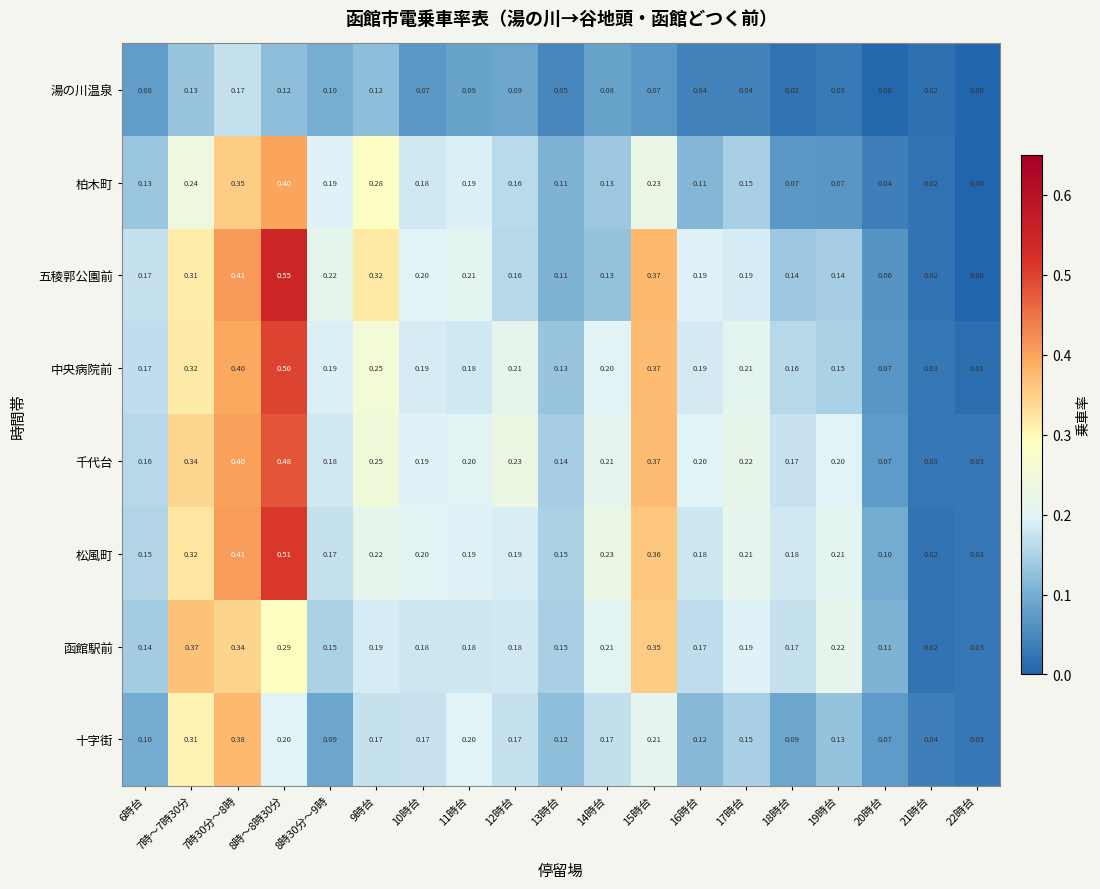

Is the value of 松風町 at 13時台 greater than the value of 湯の川温泉 at 10時台?

Yes